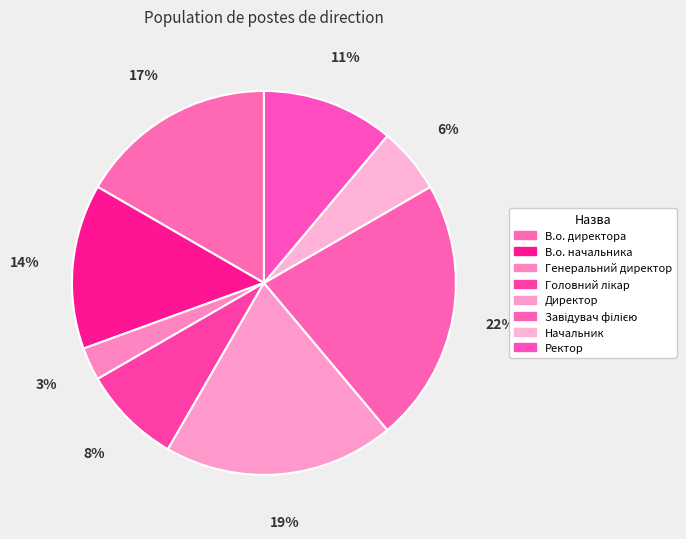

To the nearest percent, what portion does Ректор represent?

11%